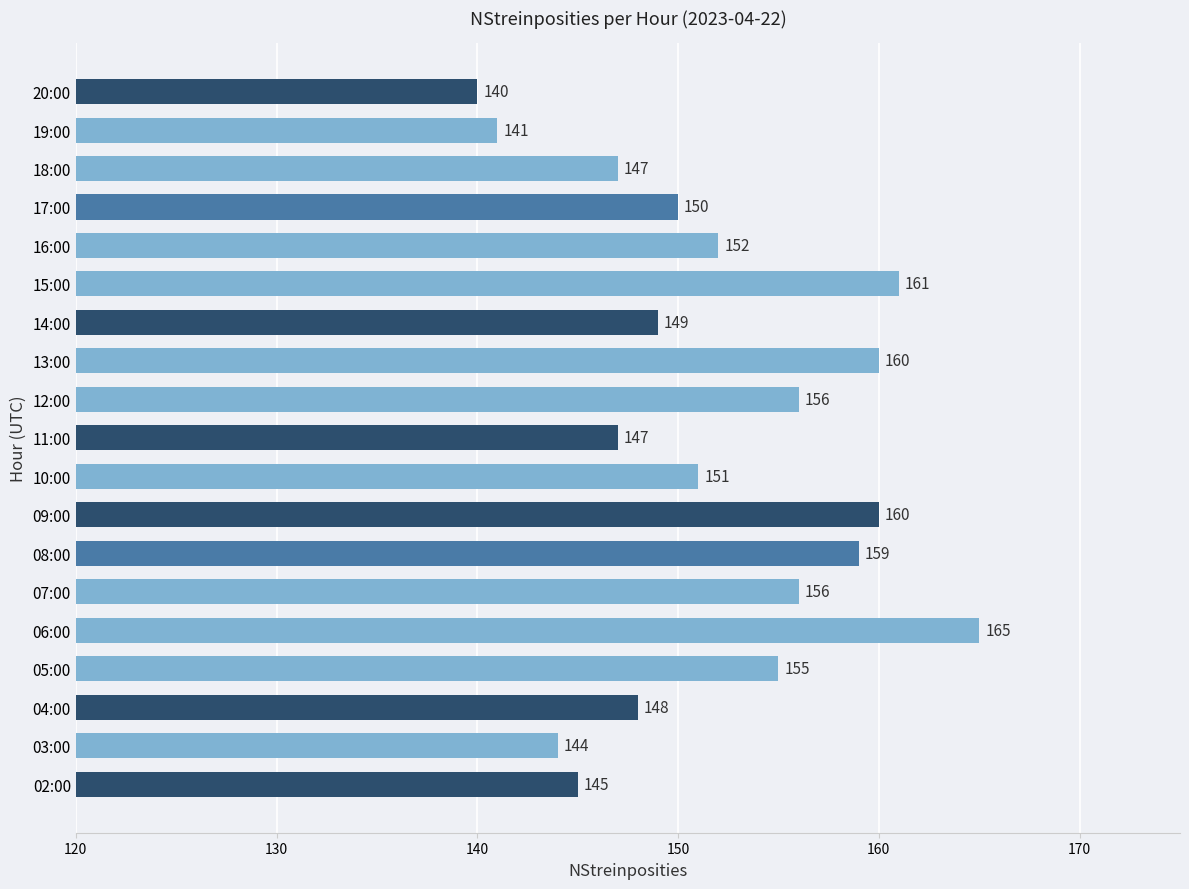

Is it true that the value at 13:00 is 108?

False